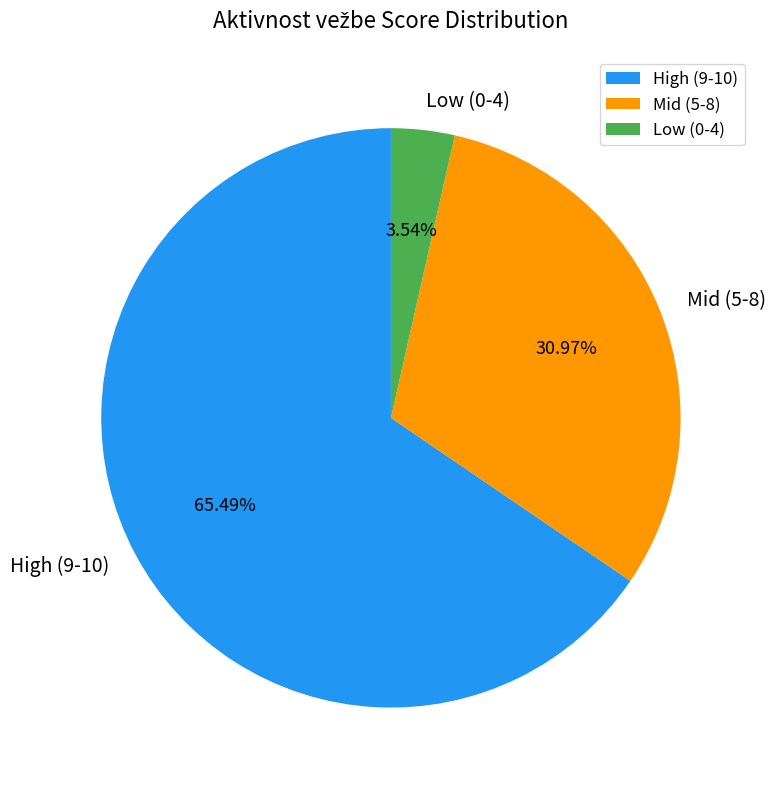

What is the majority slice?

High (9-10)